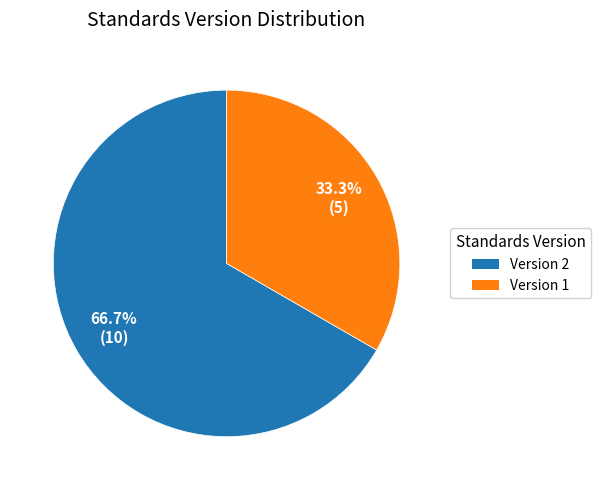

Is there any slice that represents more than half of the pie?

Yes